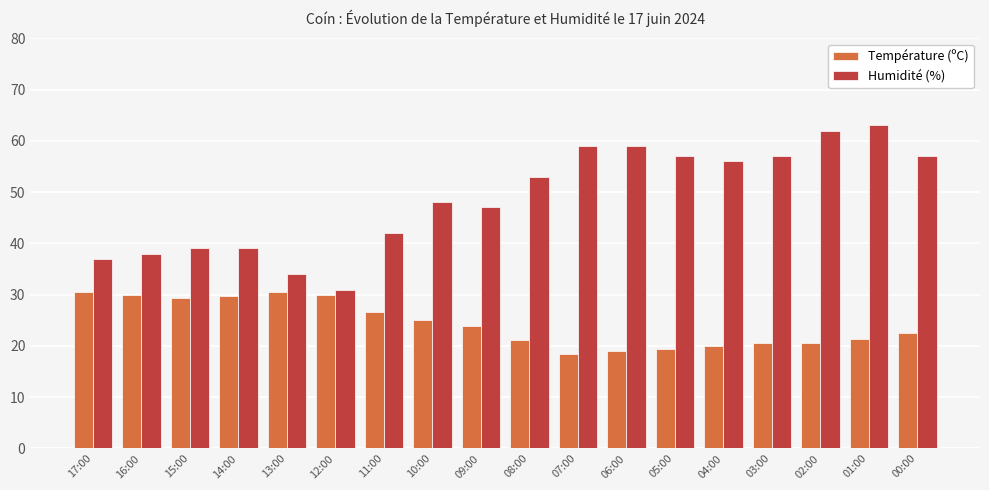

What is the label of the 12th bar from the left?

06:00